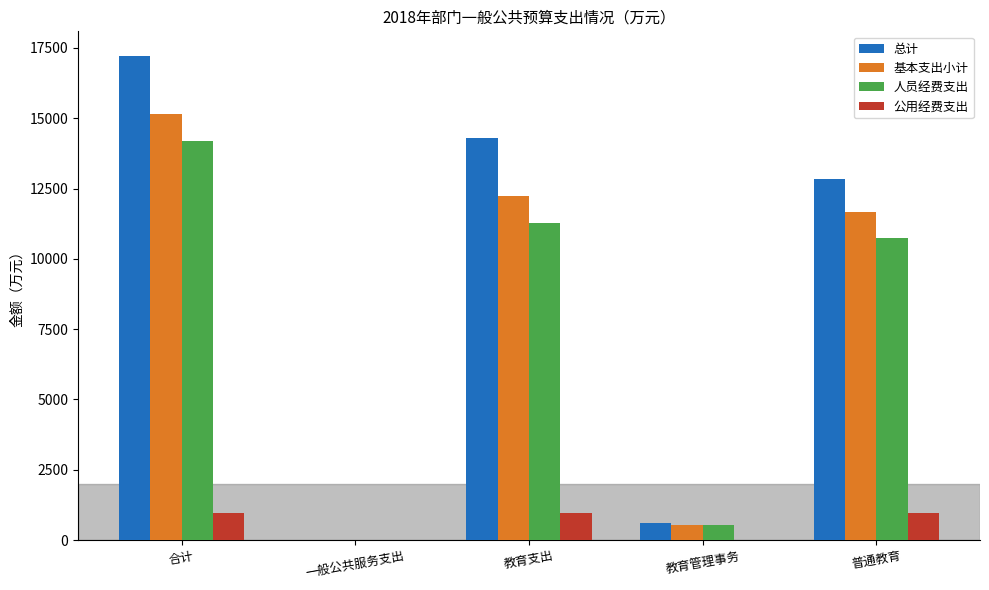

At which category is the sum across all series the highest?

合计